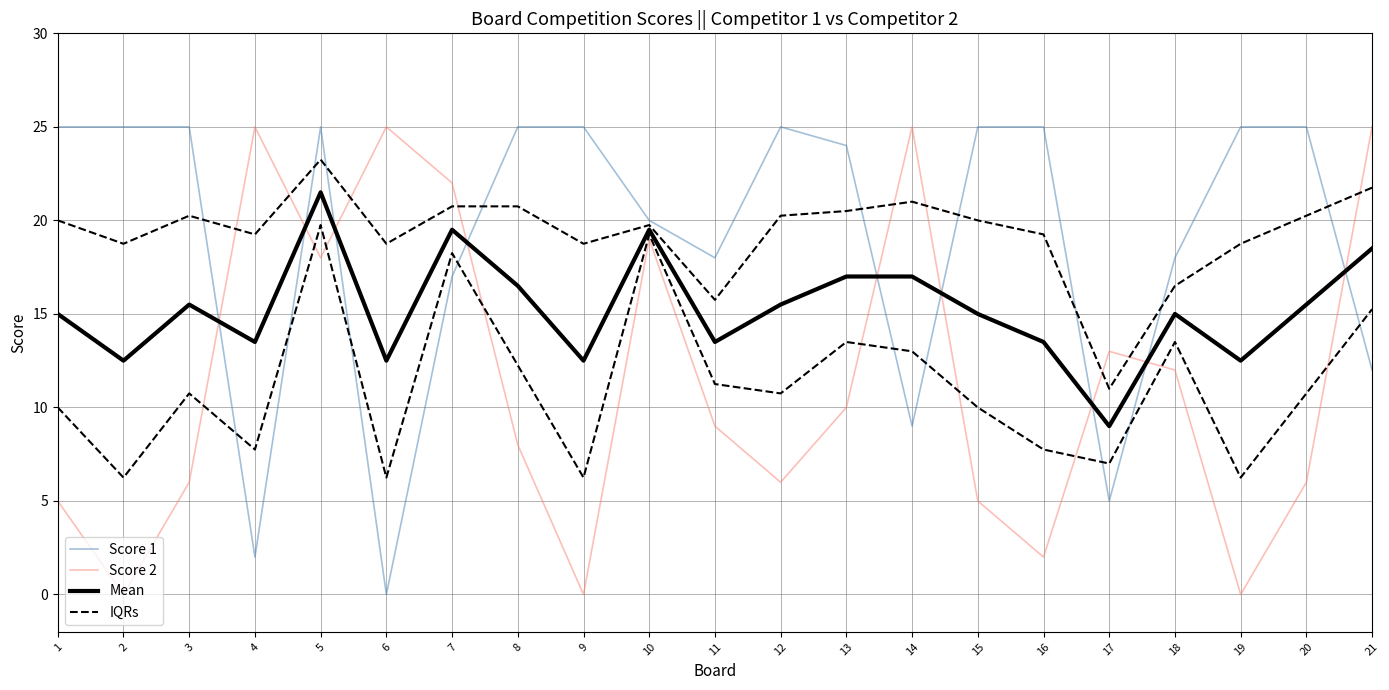

How many interior local valleys does the IQRs series have?

7